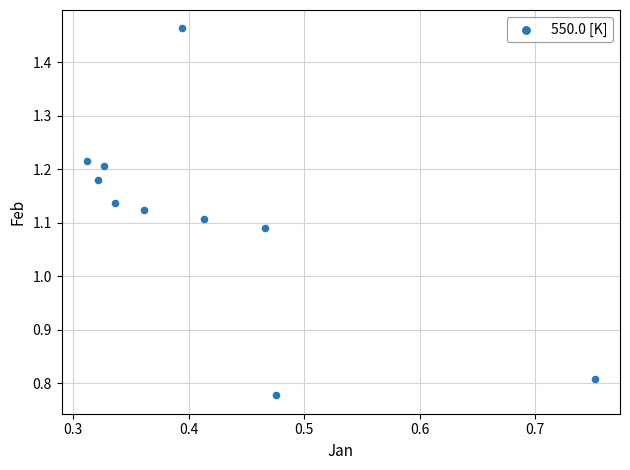

What is the average X value?

0.4